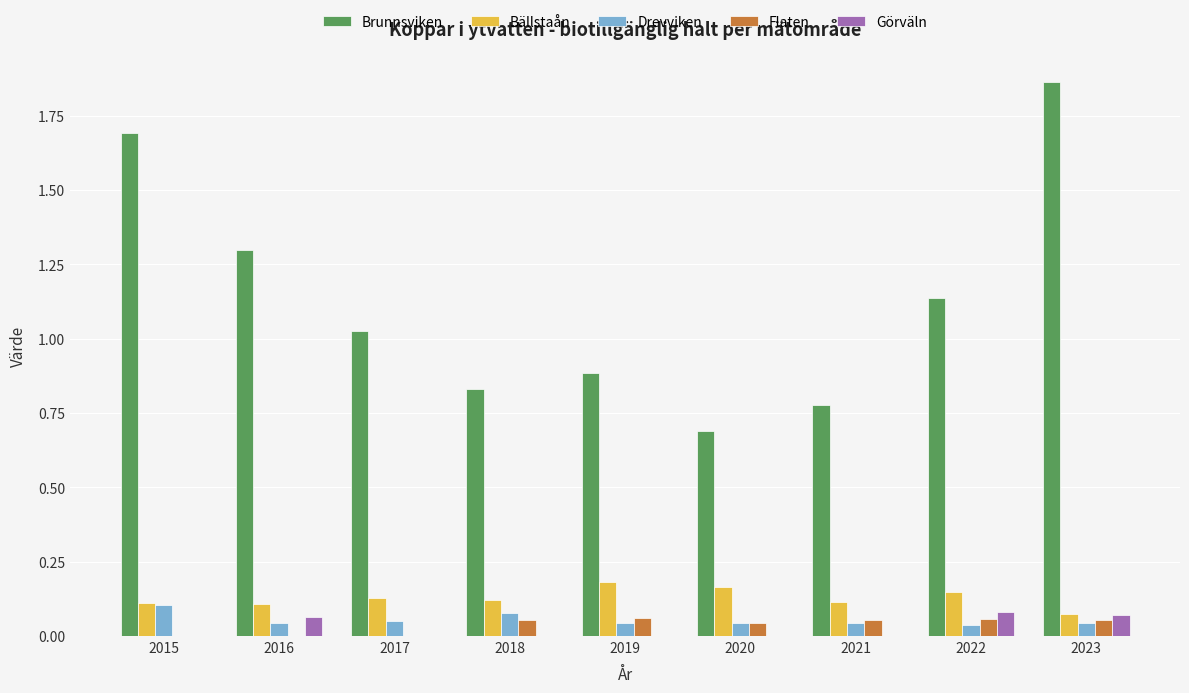

What is the lowest value of the Brunnsviken series?

0.7